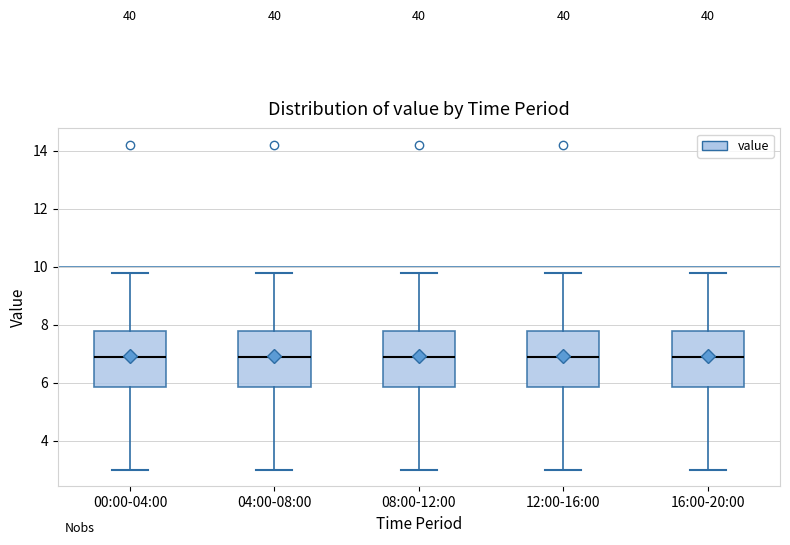

Where is the upper edge of the box for 04:00-08:00 on the y-axis? The values are not printed on the chart, so give them approximately, as read against the axis.

7.8